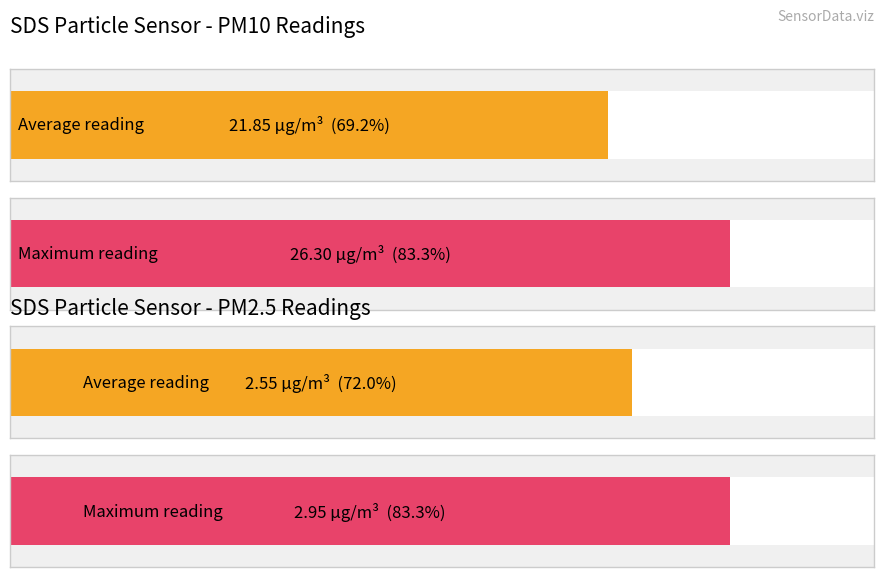

What is the difference between the second highest and minimum values in the SDS_P2 series?

0.5